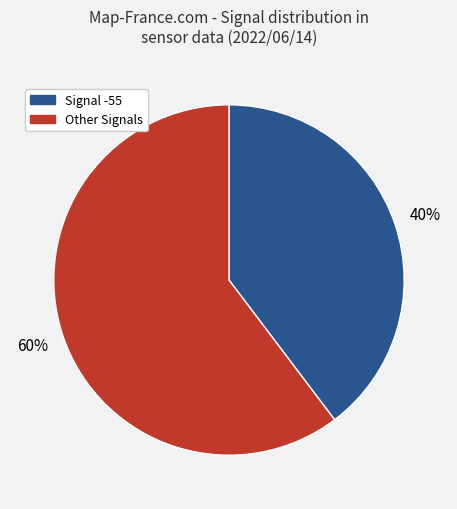

To the nearest percent, what portion does Signal -55 represent?

40%